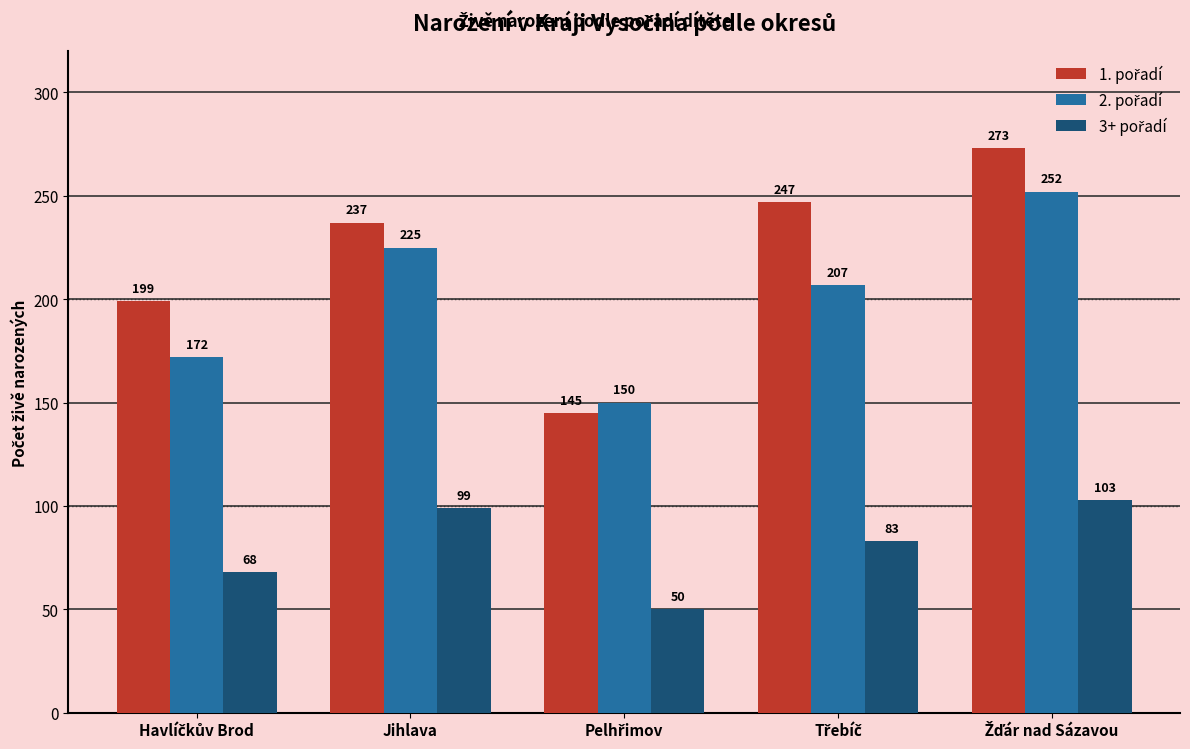

What is the smallest value displayed?

50